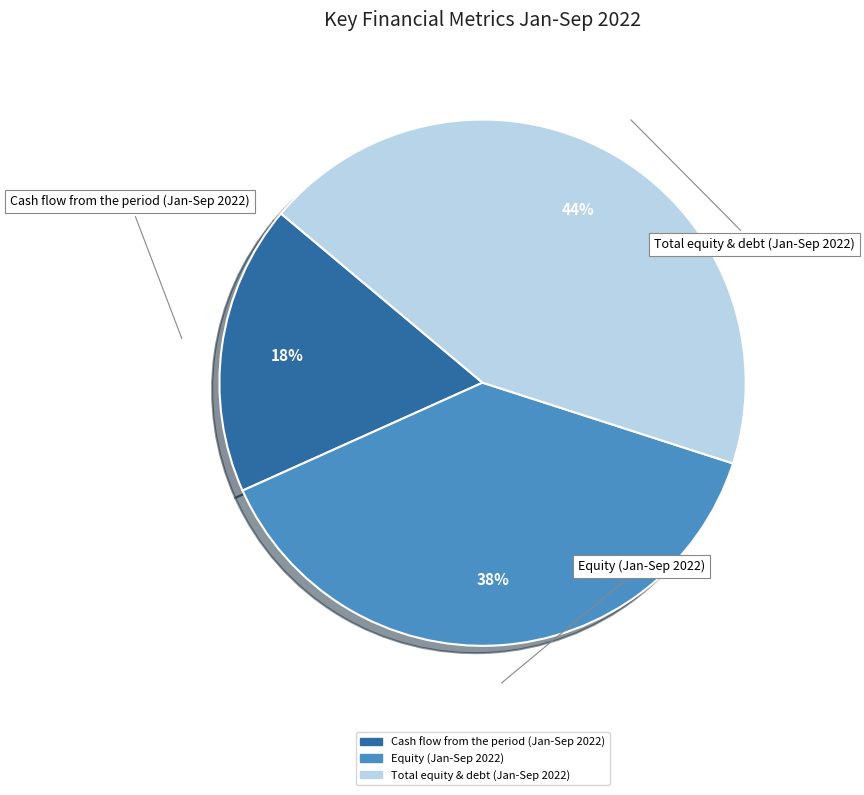

To the nearest percent, what is the difference between the largest and smallest slice percentages?

26%